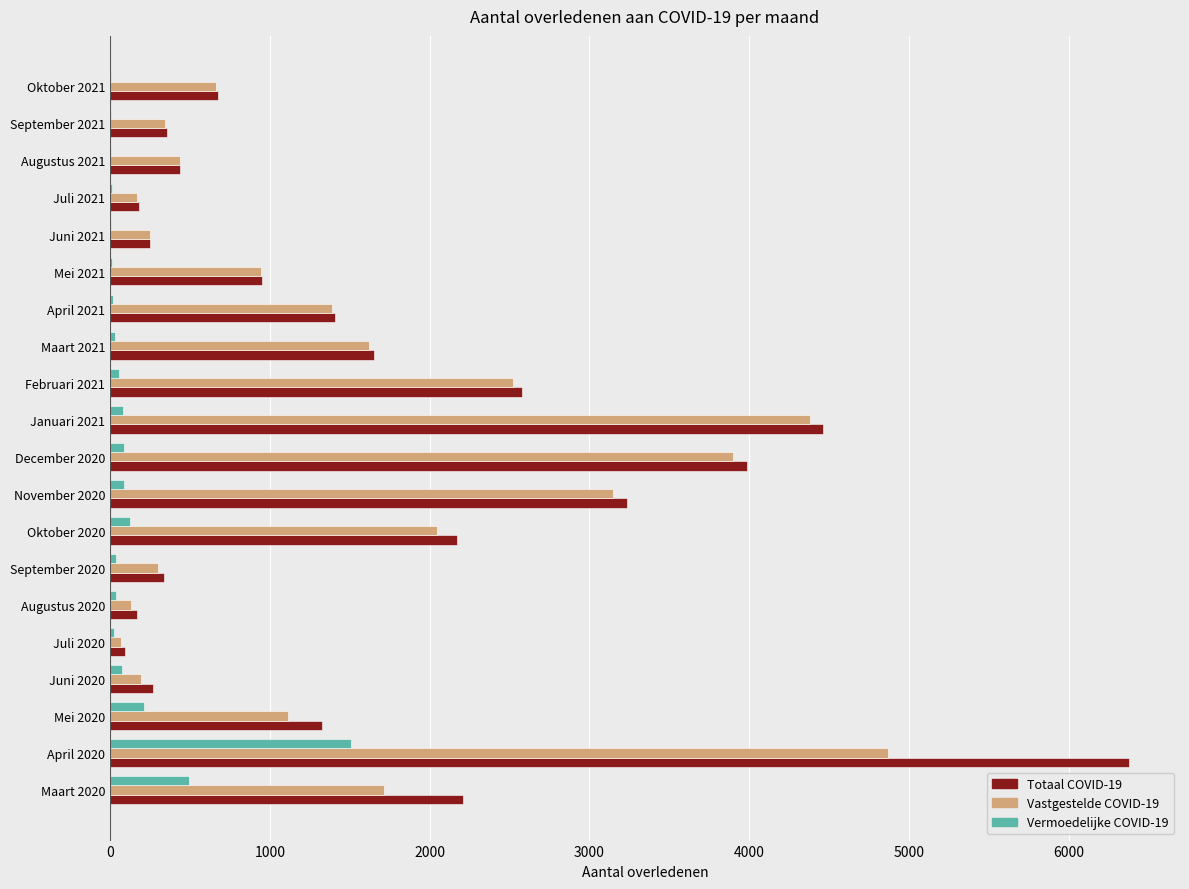

Is the value of Vermoedelijke COVID-19 at Juli 2021 greater than the value of Vastgestelde COVID-19 at Mei 2021?

No